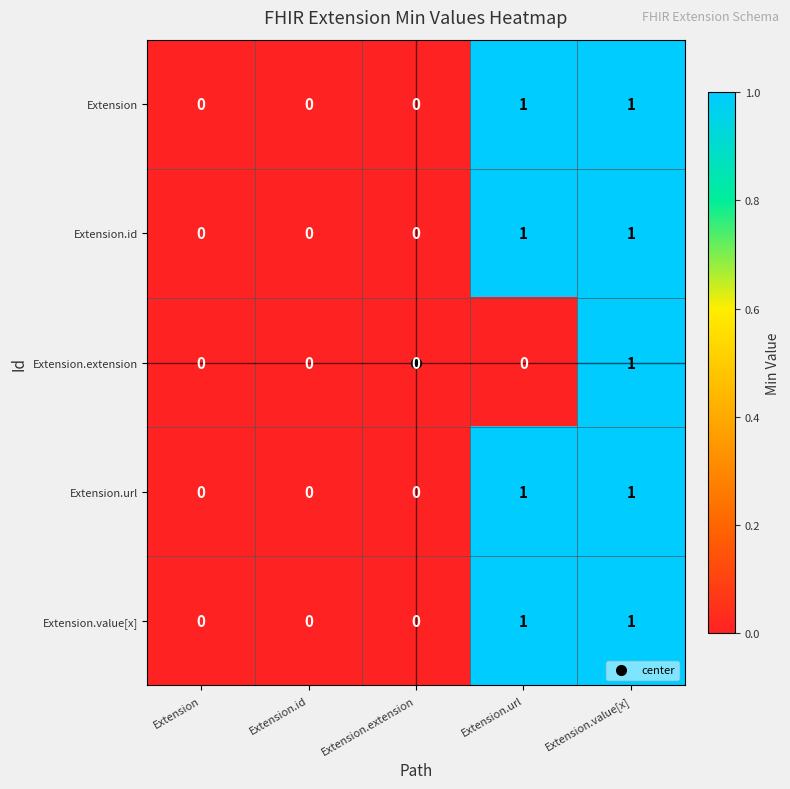

True or false: Extension.url has a value of -1 at Extension.id.

False